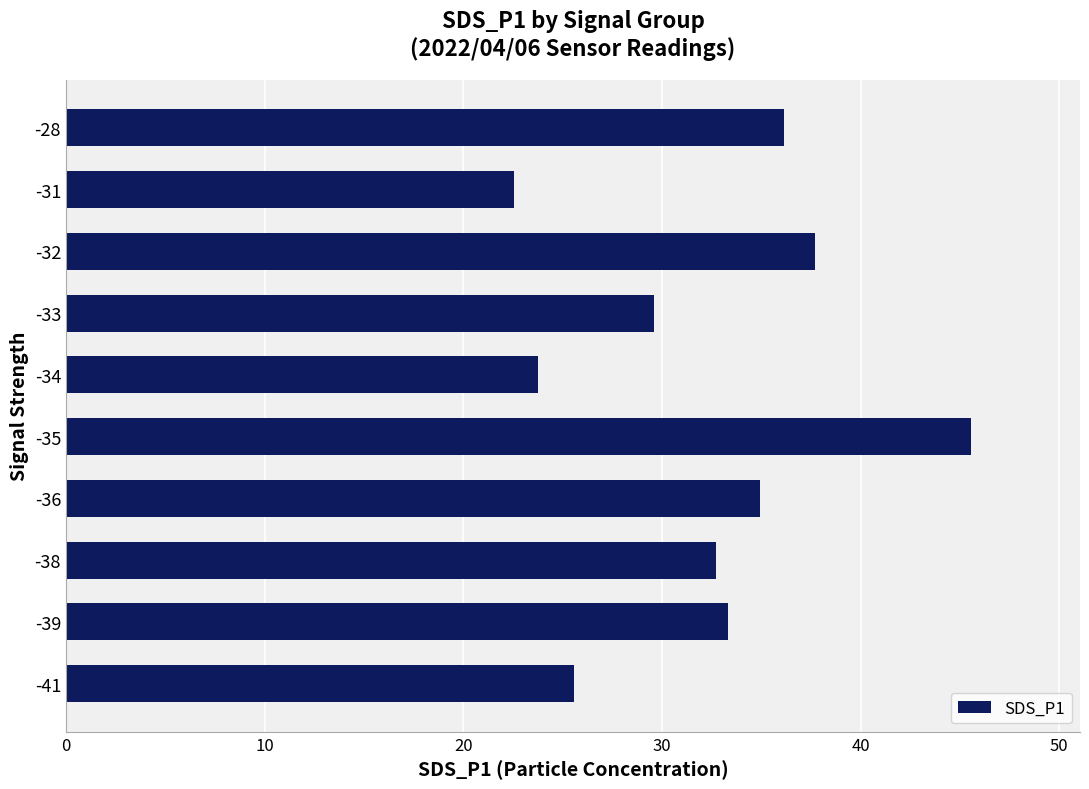

Reading top to bottom, extract all data points from this chart.

36.2	22.6	37.7	29.6	23.8	45.6	34.9	32.8	33.3	25.6